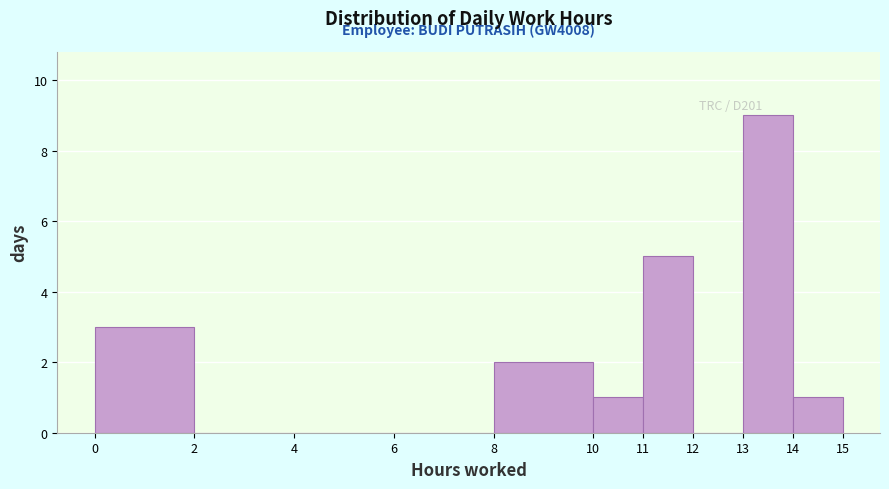

Over which range of the x-axis is the bar tallest?

13 to 14